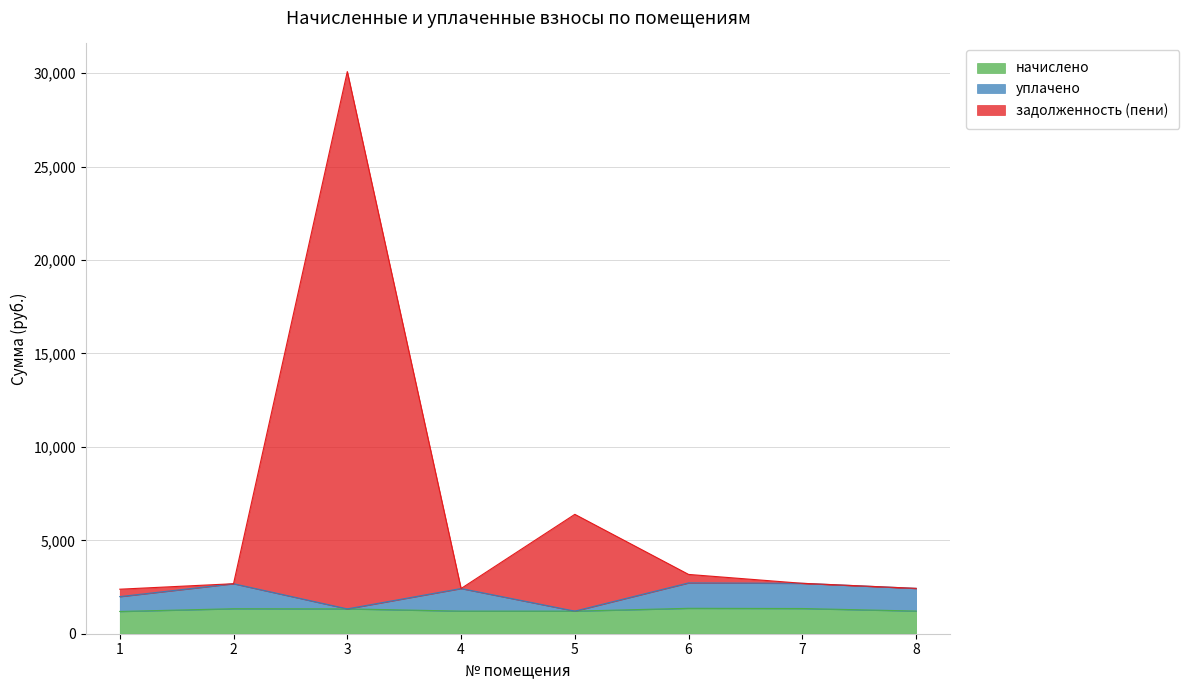

What is the minimum value for уплачено?

1209.8